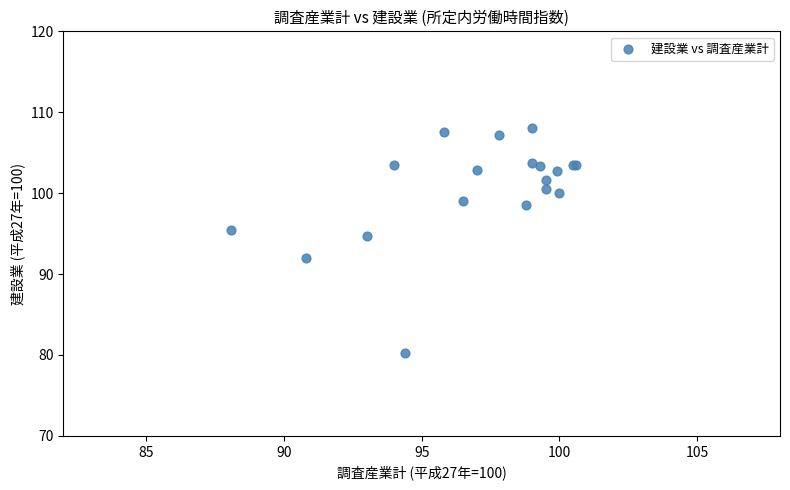

What Y value in the scatter plot is closest to 94?

94.7